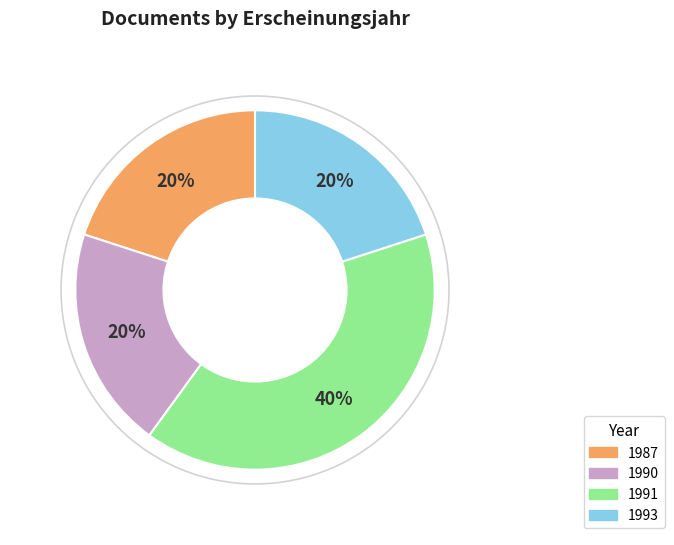

Combined, do 1990 and 1993 account for over 50%?

No